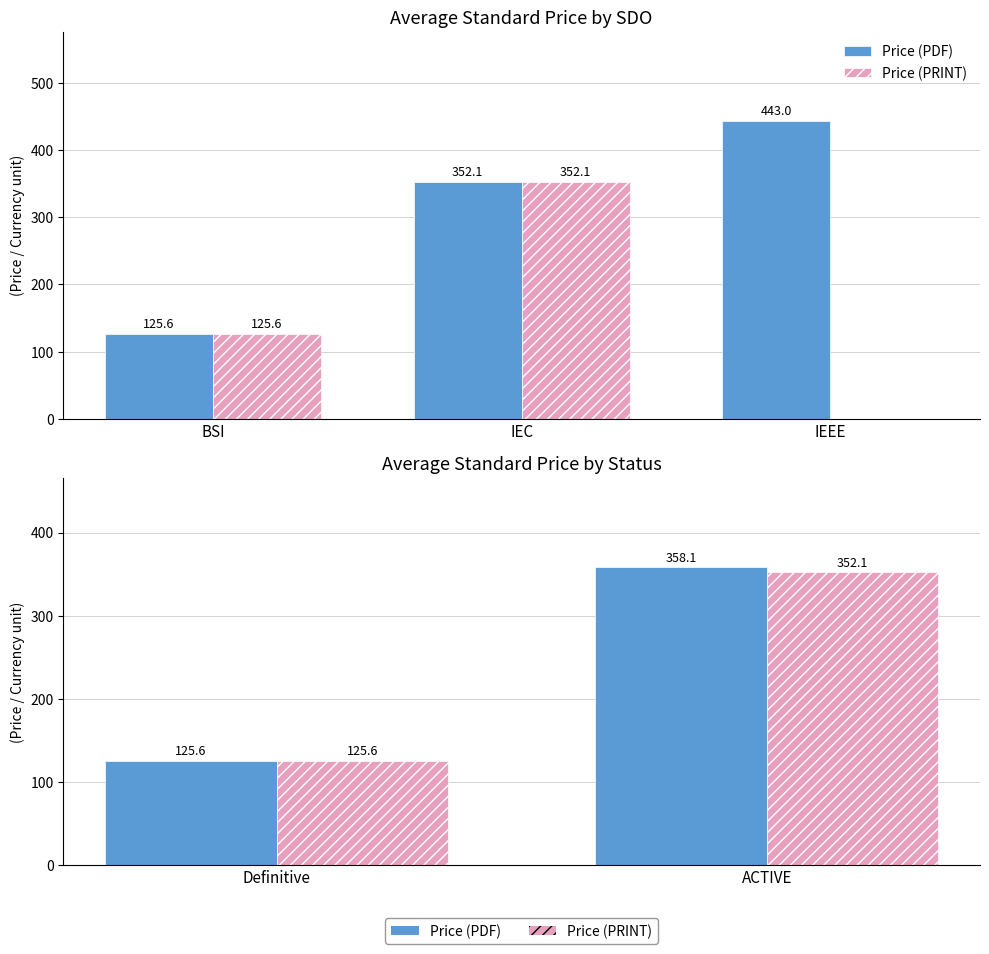

The Price (PRINT) series shows 52.8 at Definitive. True or false?

False